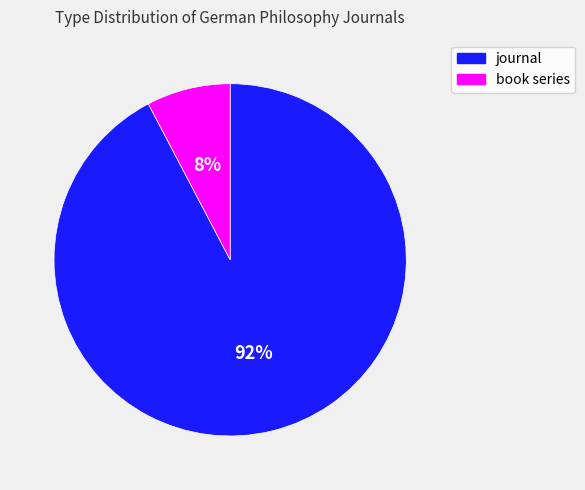

Which category has the biggest portion of the pie?

journal